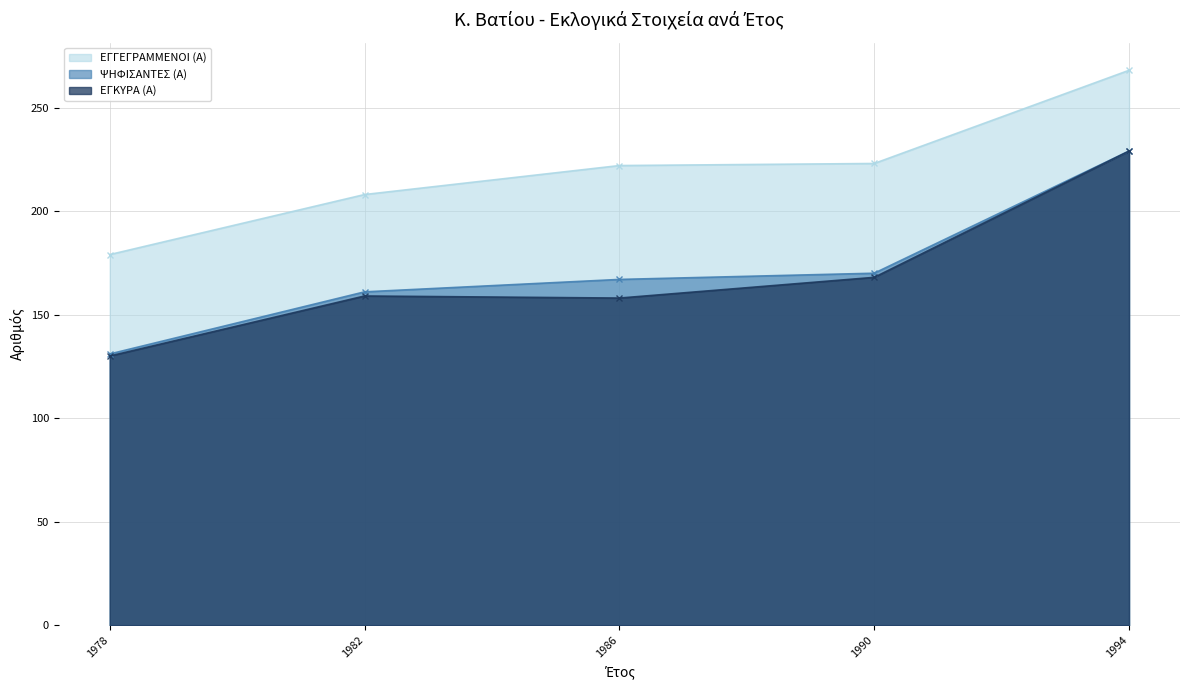

Which category has the lowest value in the ΕΓΚΥΡΑ (Α) series?

1978